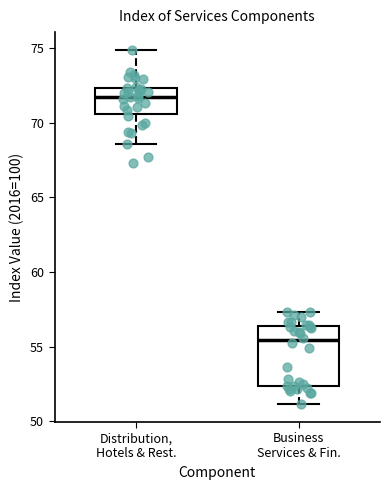

Reading left to right, transcribe this box plot: for each box, give where its median line is, the range the box spans, and where its two whiskers end, as read against the y-axis. The values are not printed on the chart, so give them approximately, as read against the axis.

Distribution, Hotels & Rest.: median 71.5, box 70.5 to 72.5, whiskers 68.5 to 75.0
Business Services & Fin.: median 55.5, box 52.5 to 56.5, whiskers 51.0 to 57.5